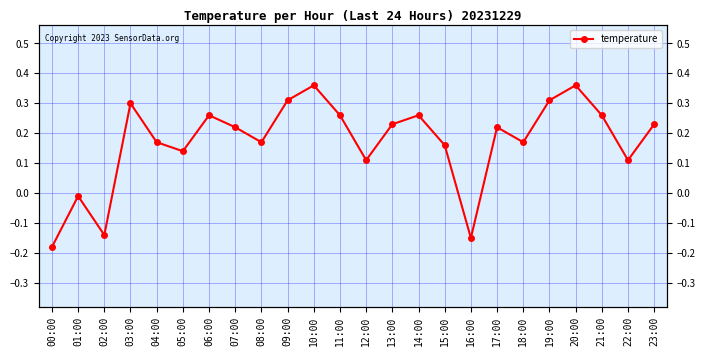

Between 17:00 and 19:00, which is larger?

19:00